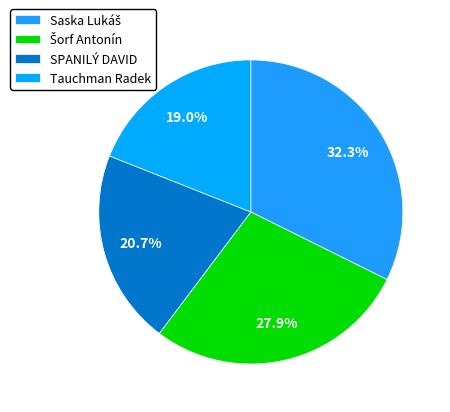

What is the smallest slice in the pie chart?

Tauchman Radek